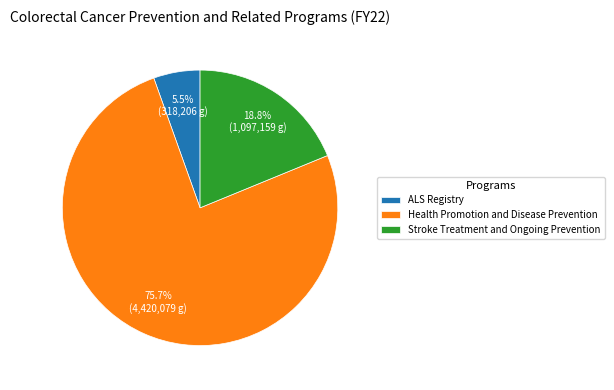

Which category has the biggest portion of the pie?

Health Promotion and Disease Prevention